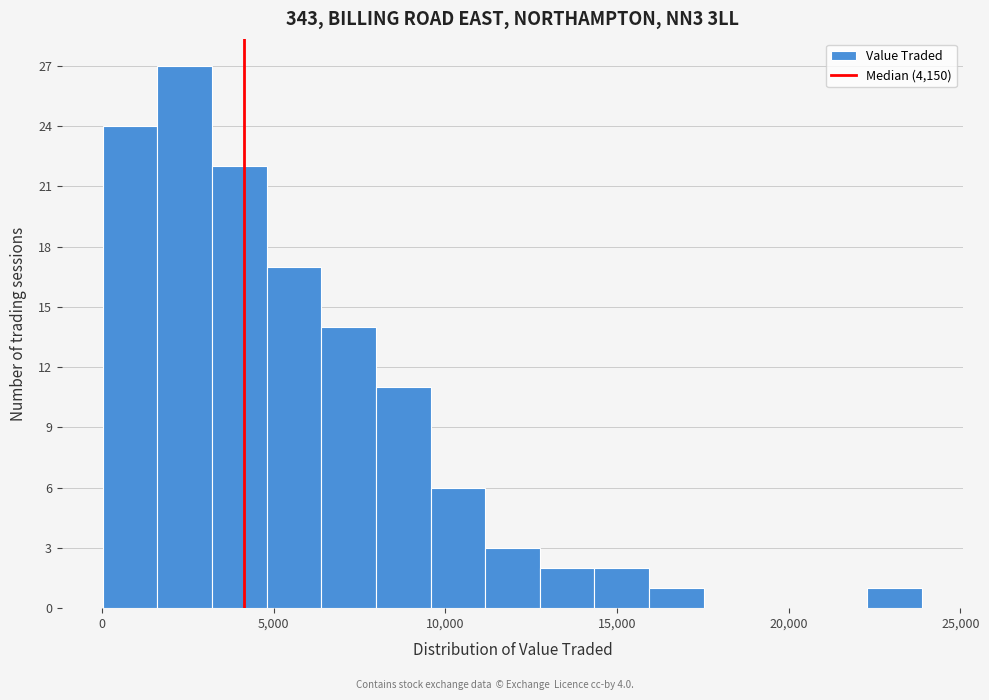

Around what value on the x-axis is the tallest bar? Give the approximate position of its centre, as read against the axis.

2500